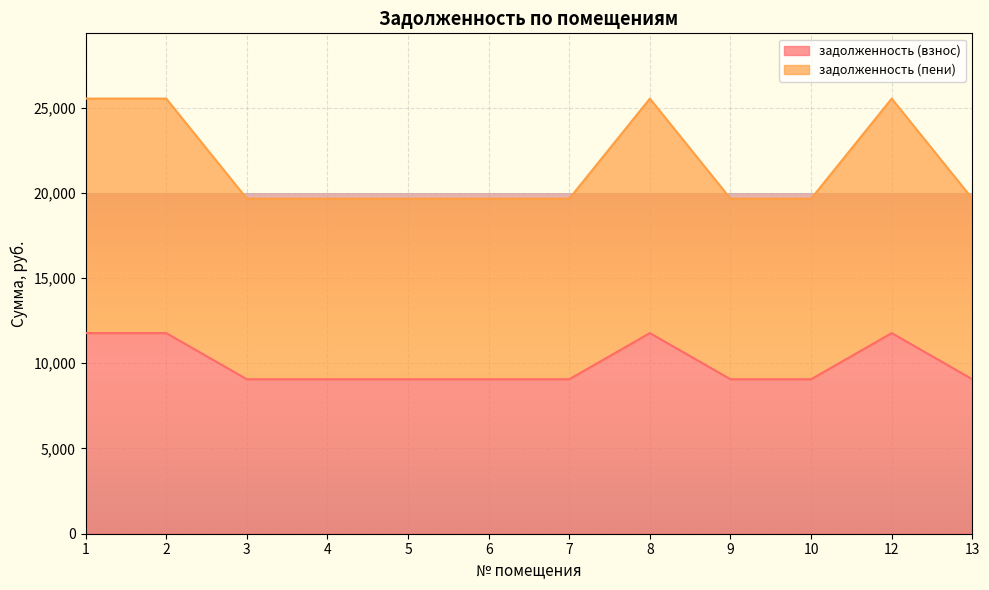

At which category is the sum across all series the highest?

1